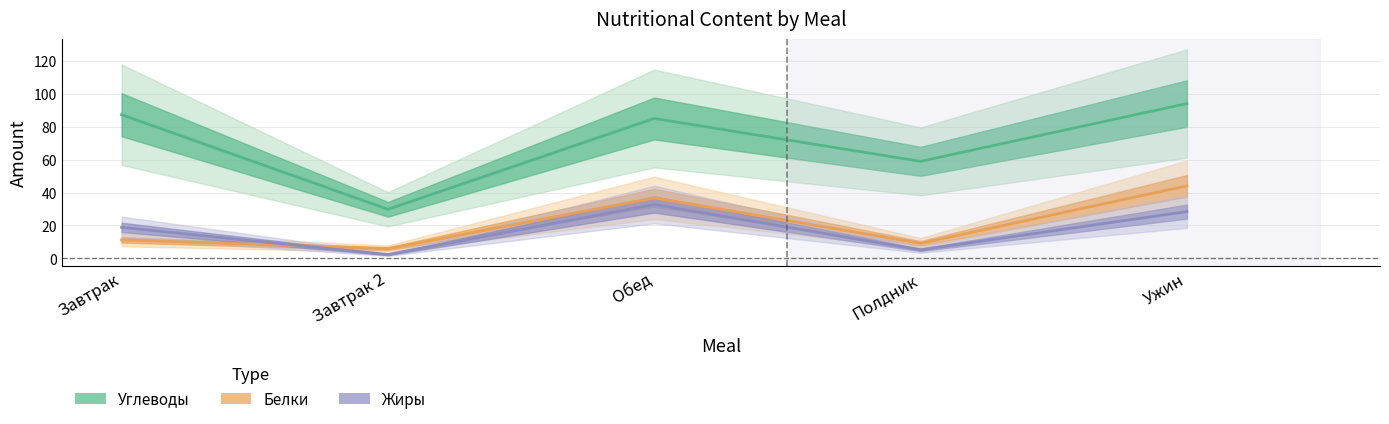

True or false: Углеводы and Белки cross at least once.

False